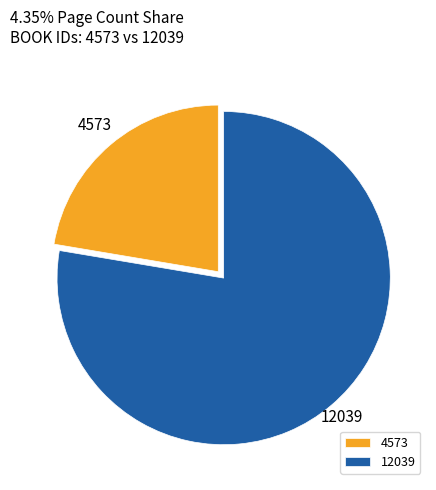

Do 4573 and 12039 together represent more than half of the pie?

Yes